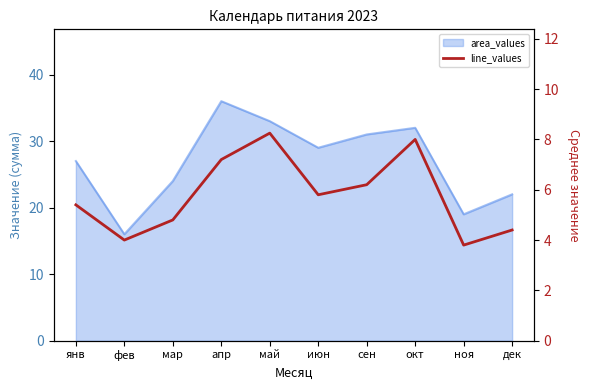

What is the label of the 7th point from the right?

апр